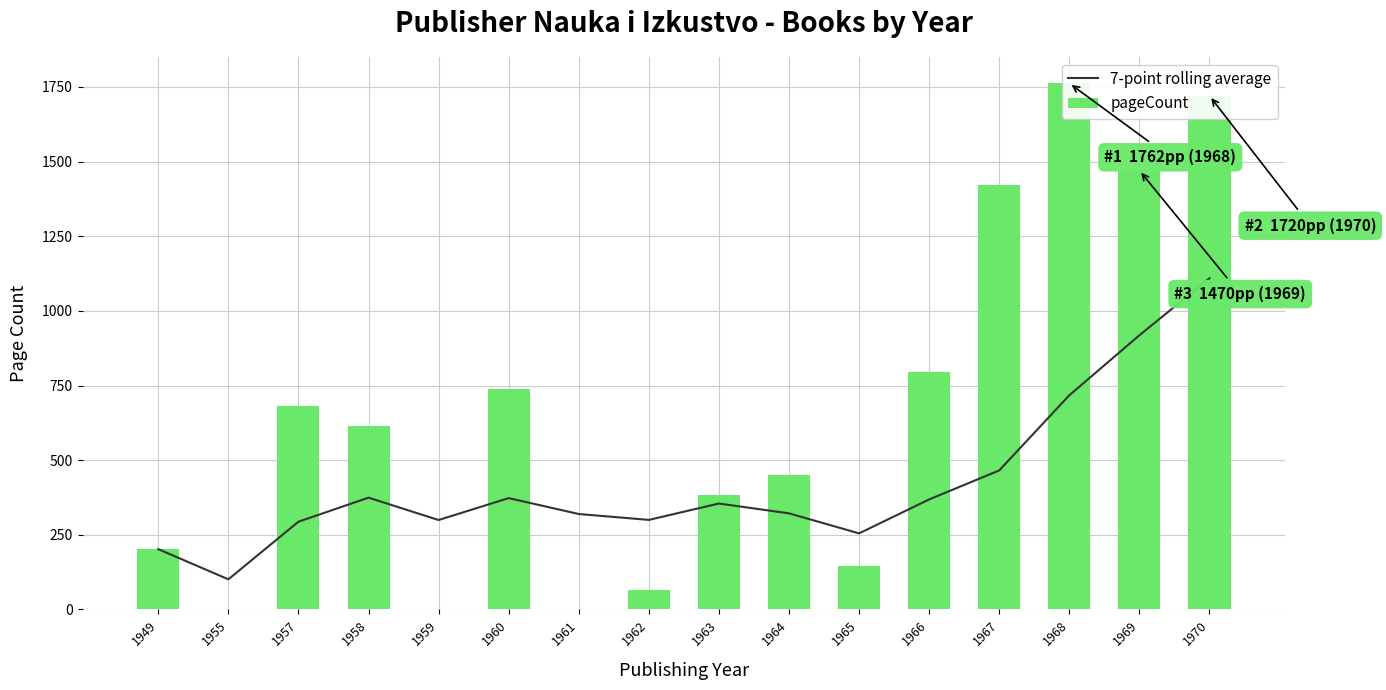

Reading left to right, list all the values displayed in this chart.

7-point rolling average: 202.0	101.0	294.0	374.5	299.6	373.0	319.7	300.0	354.9	322.0	254.9	368.6	465.7	717.4	918.3	1109.1
pageCount: 202.0	0.0	680.0	616.0	0.0	740.0	0.0	64.0	384.0	450.0	146.0	796.0	1420.0	1762.0	1470.0	1720.0